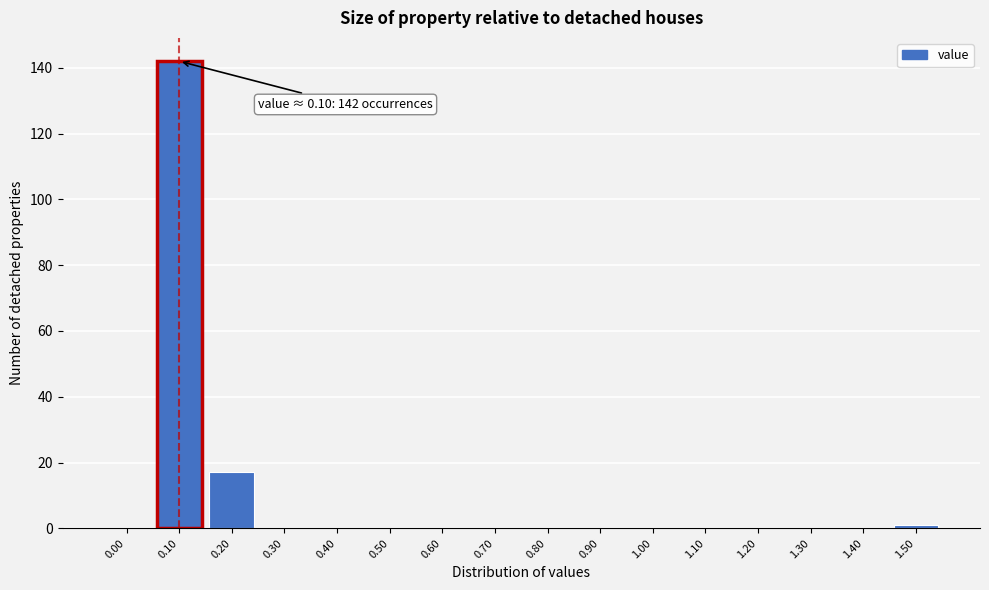

Reading right to left, list all the values displayed in this chart.

1.50=1	1.40=0	1.30=0	1.20=0	1.10=0	1.00=0	0.90=0	0.80=0	0.70=0	0.60=0	0.50=0	0.40=0	0.30=0	0.20=17	0.10=142	0.00=0